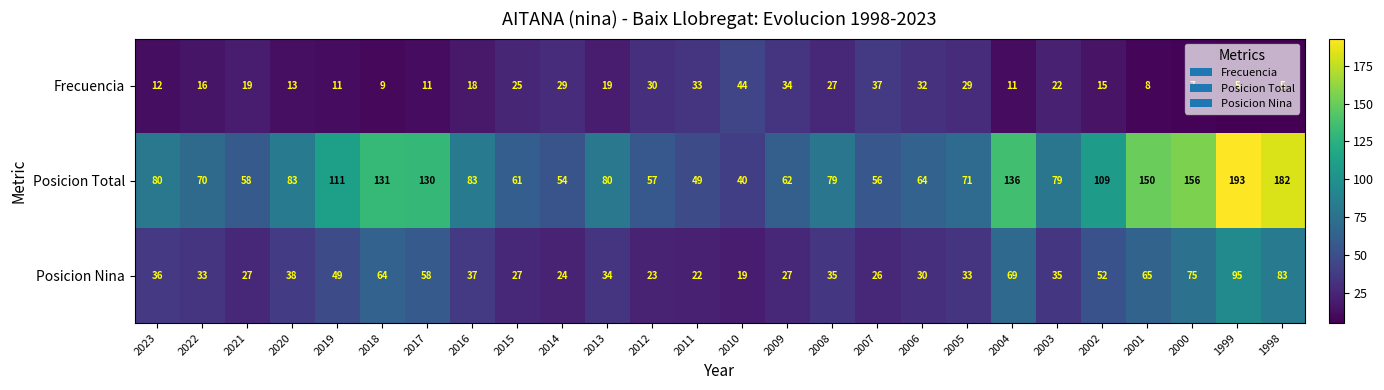

What is the sum of all Posicion Nina values?

1116